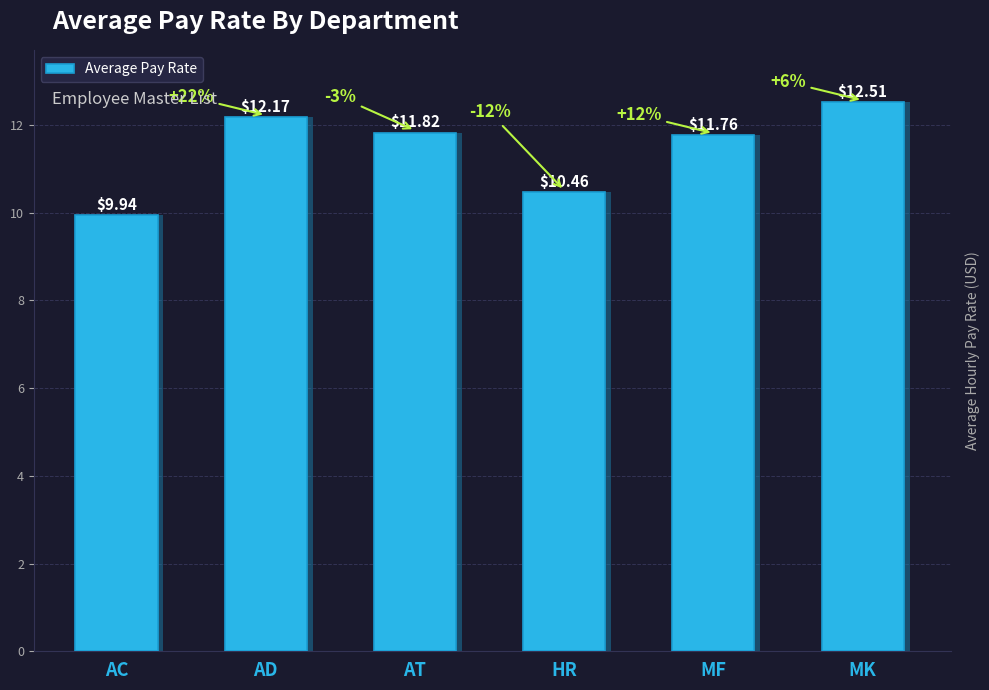

What is the label of the 5th bar from the right?

AD